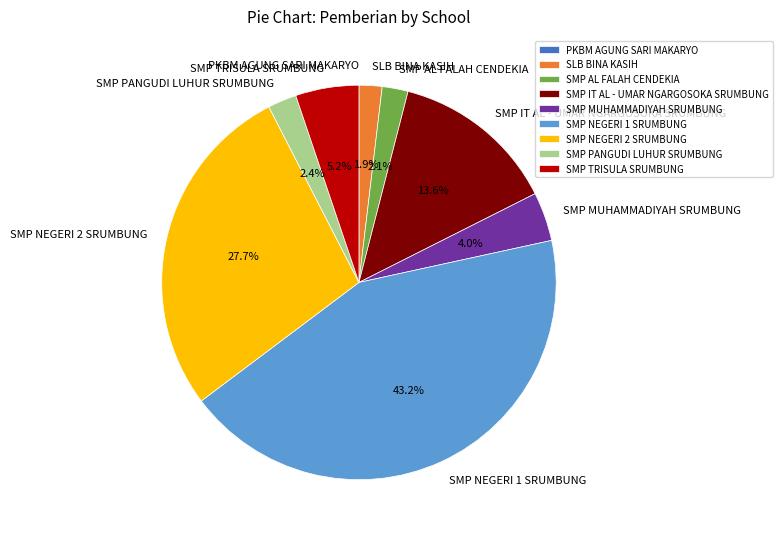

Between SMP PANGUDI LUHUR SRUMBUNG and SMP IT AL - UMAR NGARGOSOKA SRUMBUNG, which is larger?

SMP IT AL - UMAR NGARGOSOKA SRUMBUNG